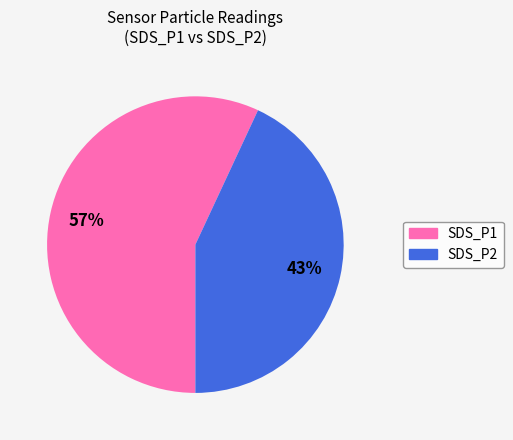

To the nearest percent, what percentage of the pie is SDS_P2?

43%